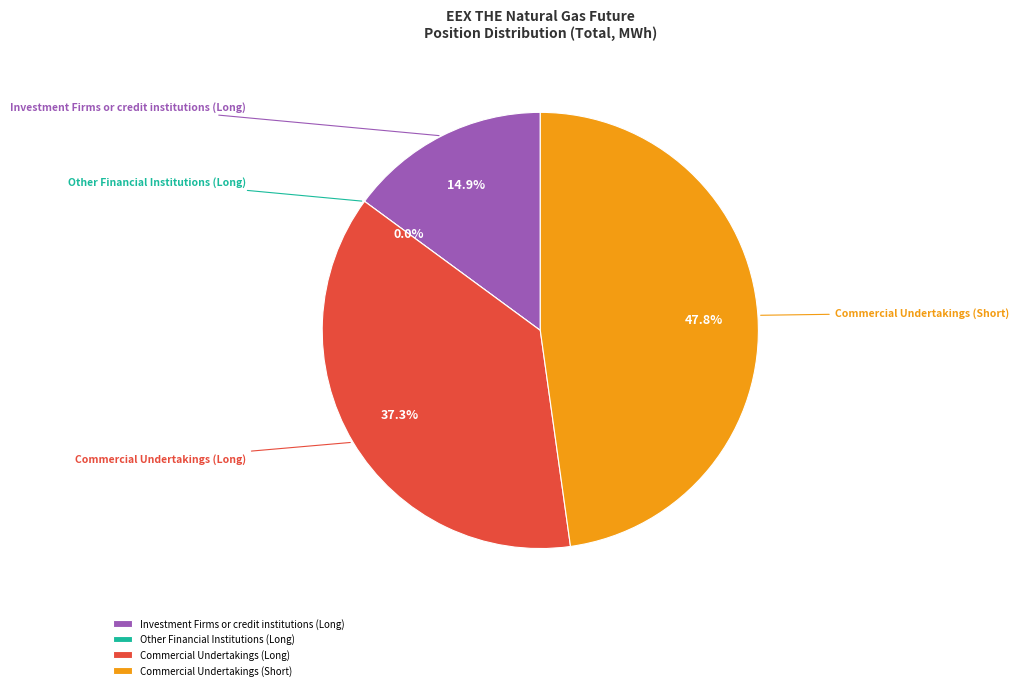

Count the number of slices in the pie.

4